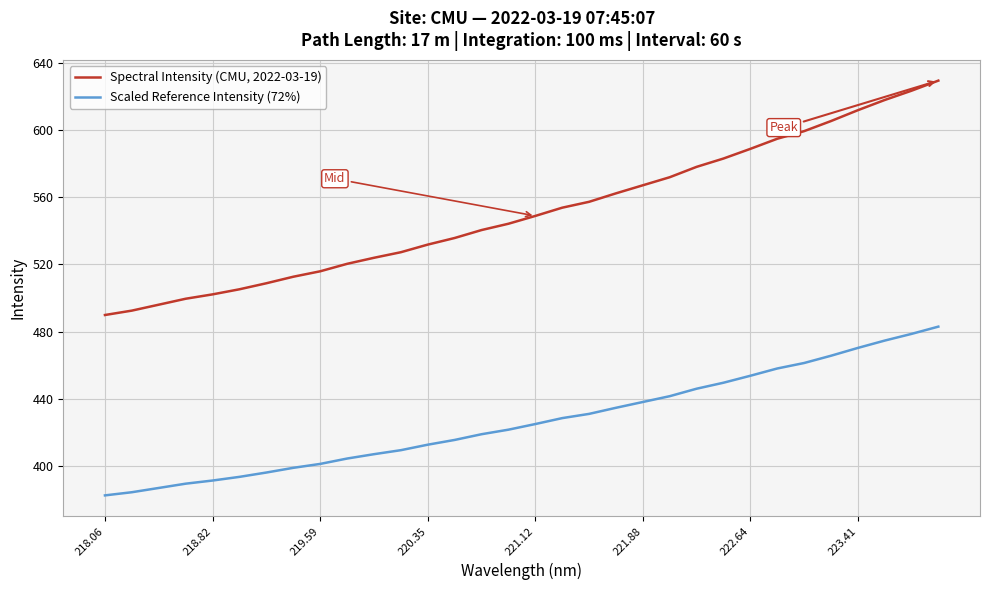

What is the average value of the Spectral Intensity (CMU, 2022-03-19) series?

551.2